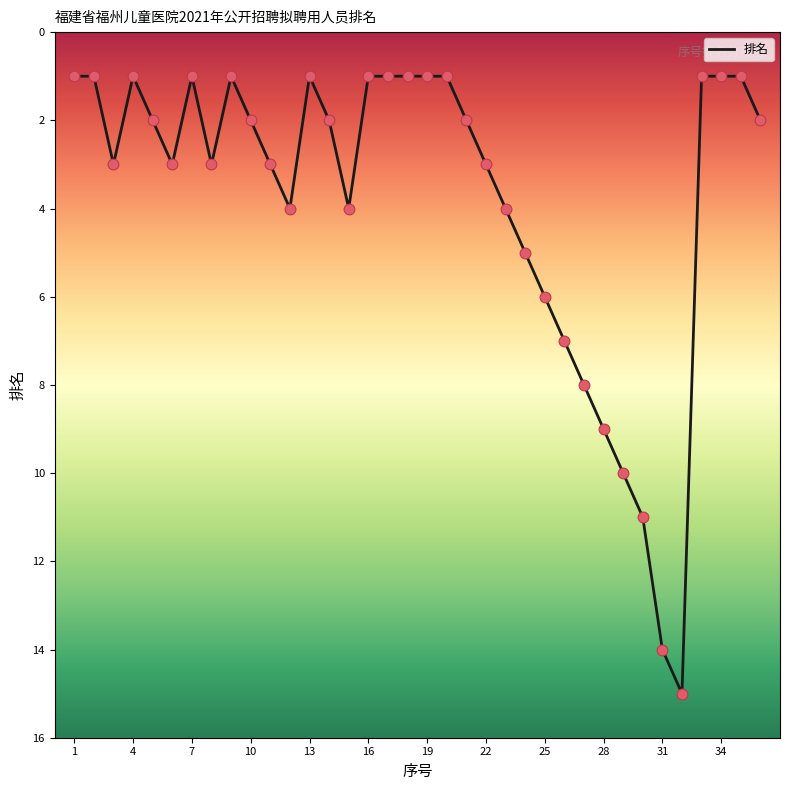

What is the difference between the maximum and minimum values?

14